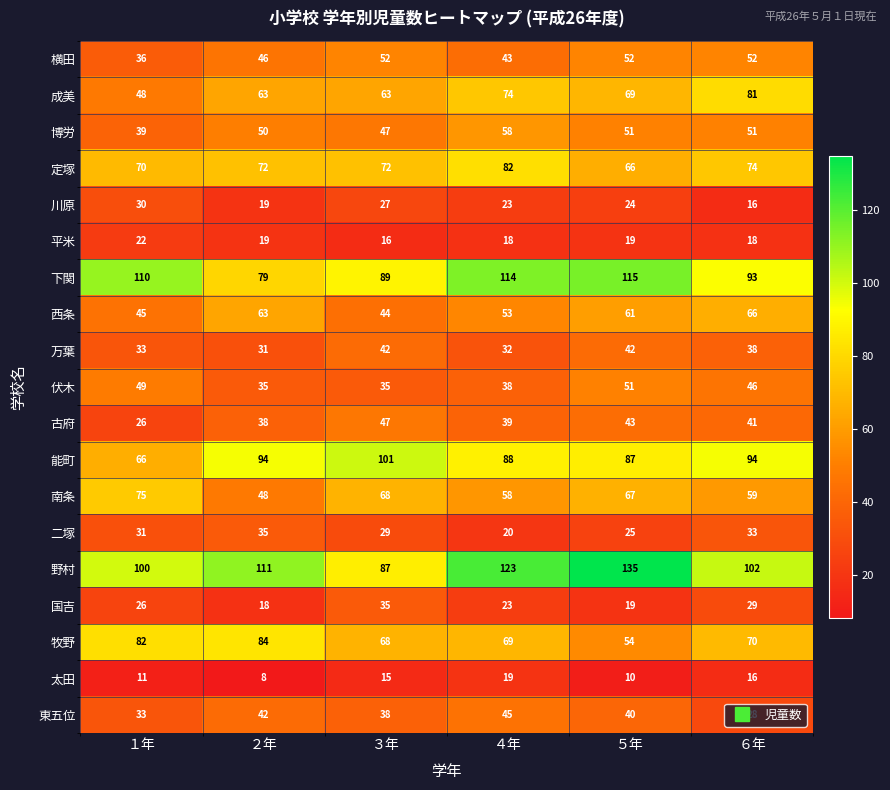

How many series are shown in this chart?

19